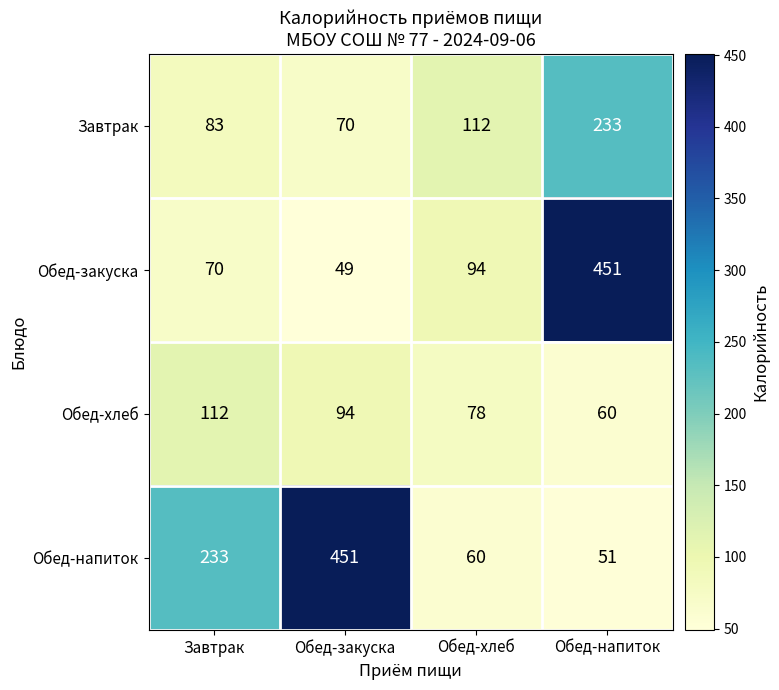

At which label does Завтрак reach its minimum?

Обед-закуска